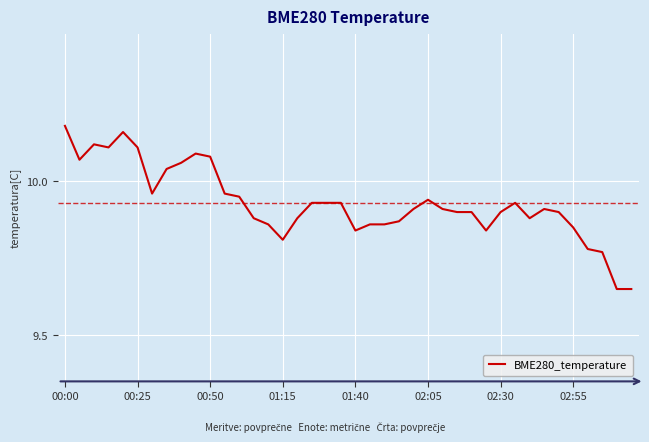

What is the difference between the maximum and minimum values?

0.5